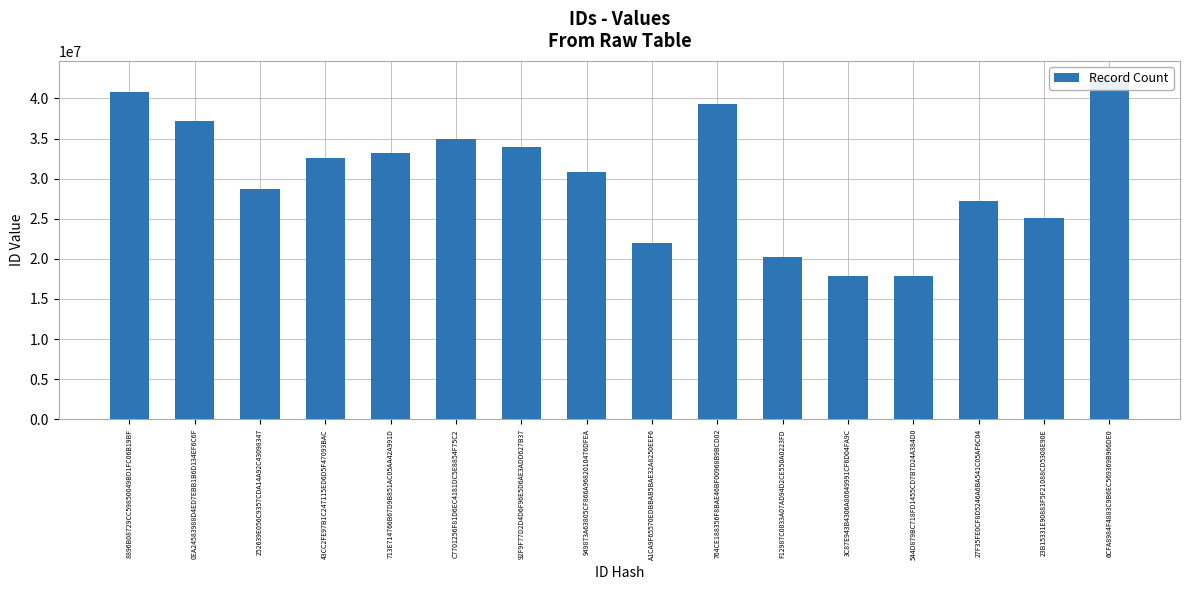

Count the number of data series in this chart.

1